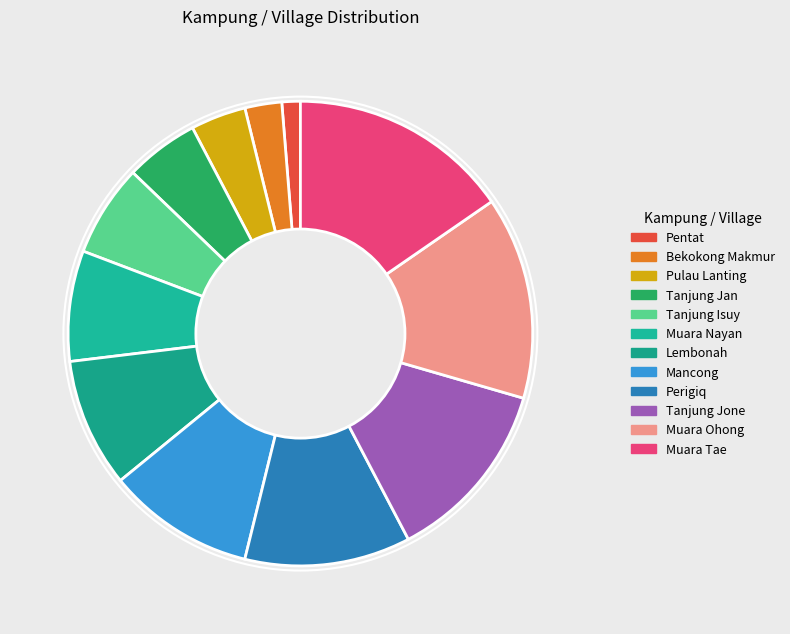

Is Muara Ohong the majority of the pie?

No